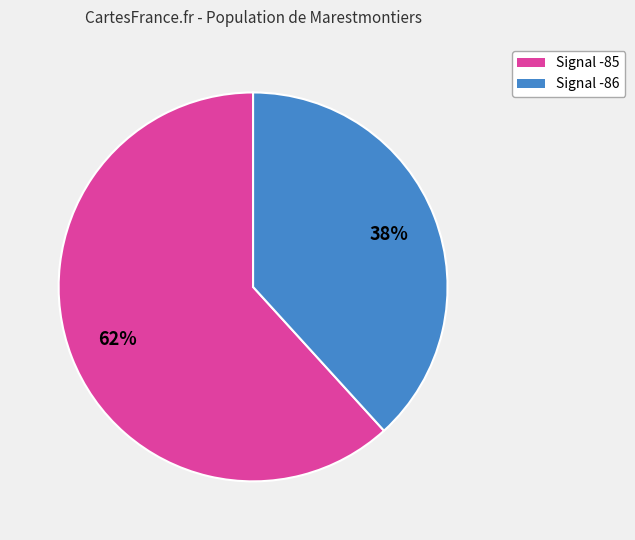

Rank the categories by value from highest to lowest.

Signal -85, Signal -86